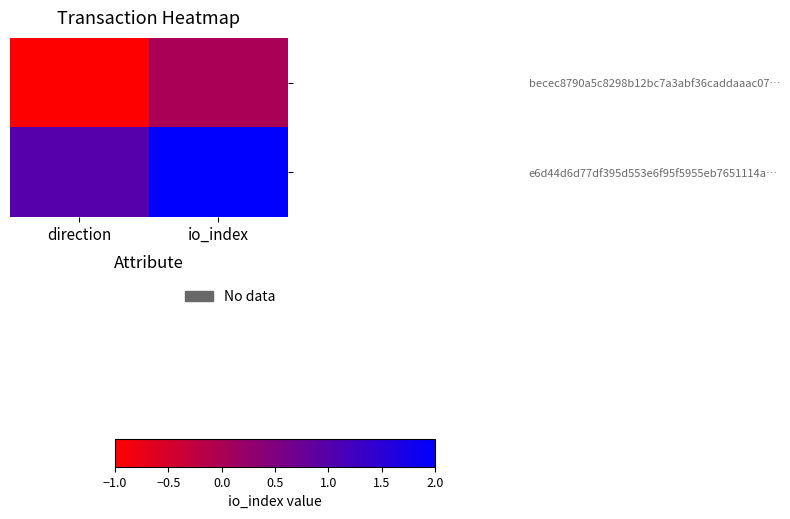

What is the minimum value shown in the chart?

-1